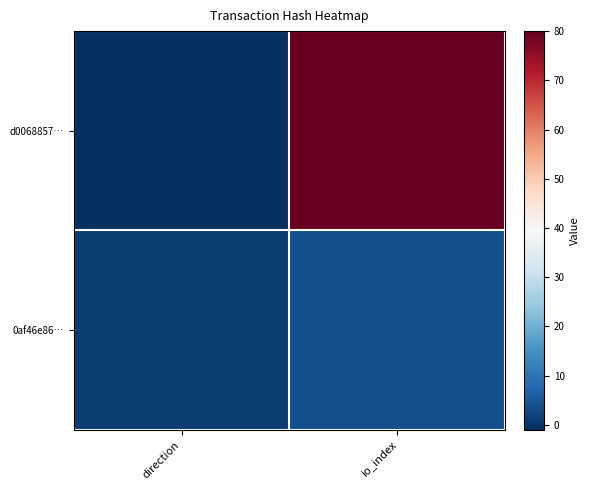

At which category is the sum across all series the highest?

io_index